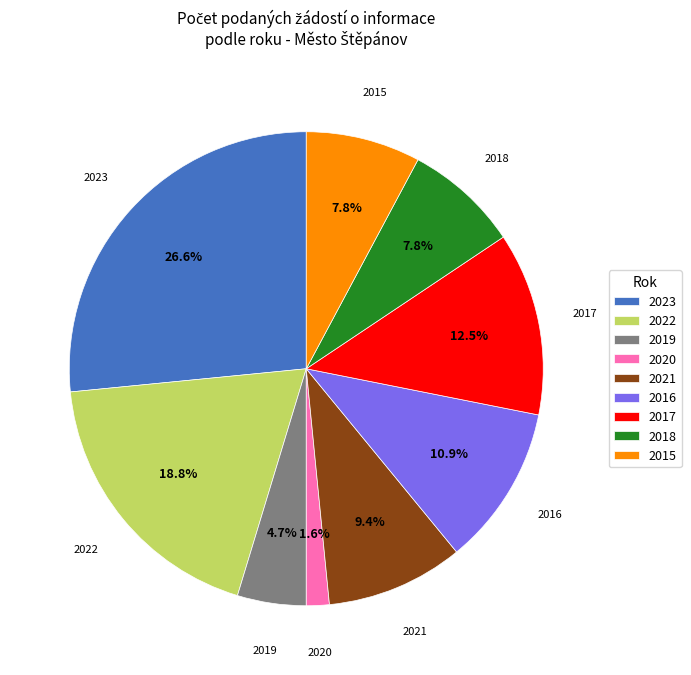

To the nearest percent, what is the average slice percentage?

11%